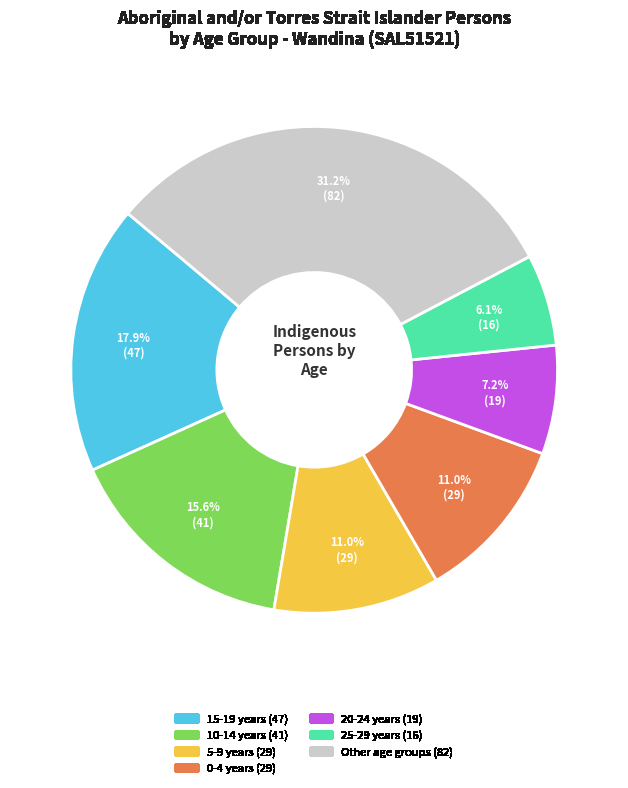

Is there a majority slice in this chart?

No